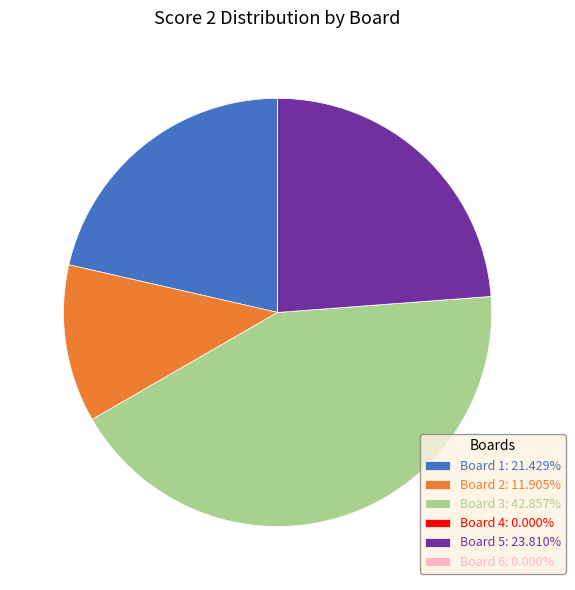

Does Board 1: 21.429% represent more than half of the total?

No